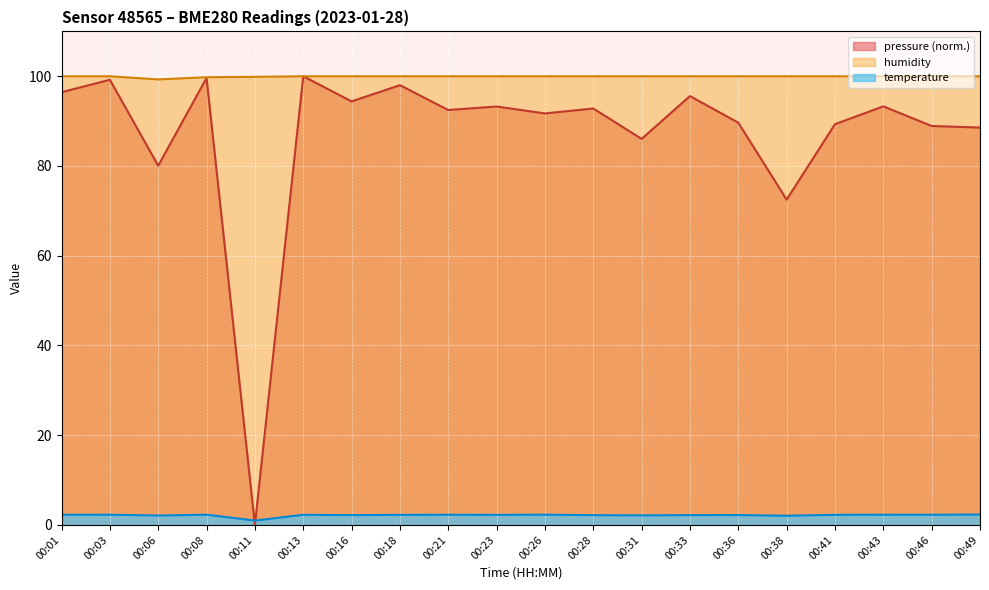

Reading left to right, extract all data points from this chart.

temperature: 00:01=2.3	00:03=2.3	00:06=2.1	00:08=2.3	00:11=1.0	00:13=2.3	00:16=2.2	00:18=2.2	00:21=2.3	00:23=2.2	00:26=2.3	00:28=2.2	00:31=2.1	00:33=2.2	00:36=2.2	00:38=2.0	00:41=2.3	00:43=2.3	00:46=2.3	00:49=2.3
humidity: 00:01=100.0	00:03=100.0	00:06=99.3	00:08=99.8	00:11=99.9	00:13=100.0	00:16=100.0	00:18=100.0	00:21=100.0	00:23=100.0	00:26=100.0	00:28=100.0	00:31=100.0	00:33=100.0	00:36=100.0	00:38=100.0	00:41=100.0	00:43=100.0	00:46=100.0	00:49=100.0
pressure_scaled: 00:01=96.4	00:03=99.2	00:06=80.1	00:08=99.6	00:11=0.0	00:13=100.0	00:16=94.4	00:18=98.0	00:21=92.5	00:23=93.3	00:26=91.7	00:28=92.8	00:31=86.0	00:33=95.6	00:36=89.7	00:38=72.5	00:41=89.3	00:43=93.3	00:46=88.9	00:49=88.6